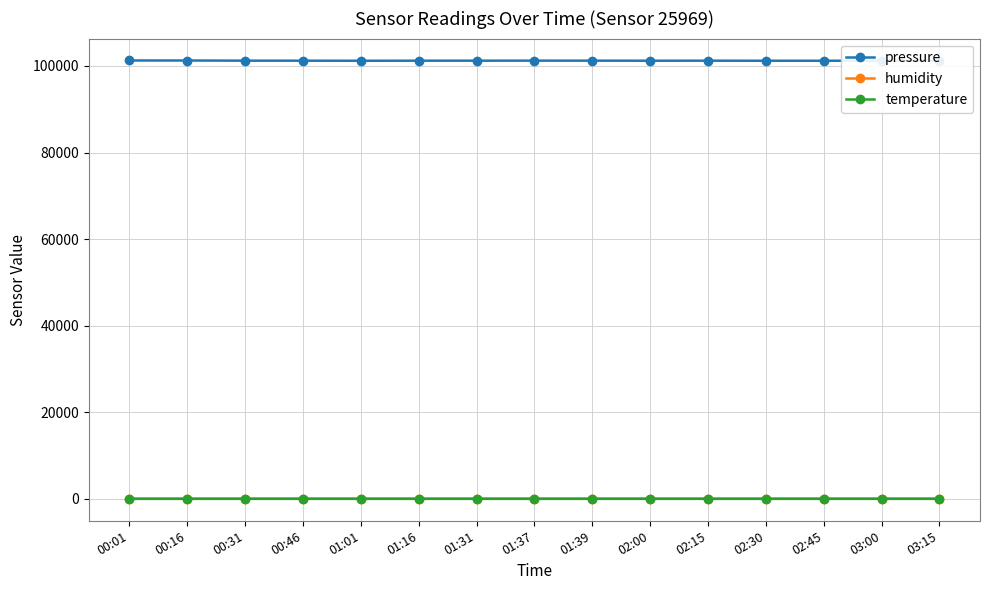

Which series changed the most between 01:37 and 02:45?

pressure